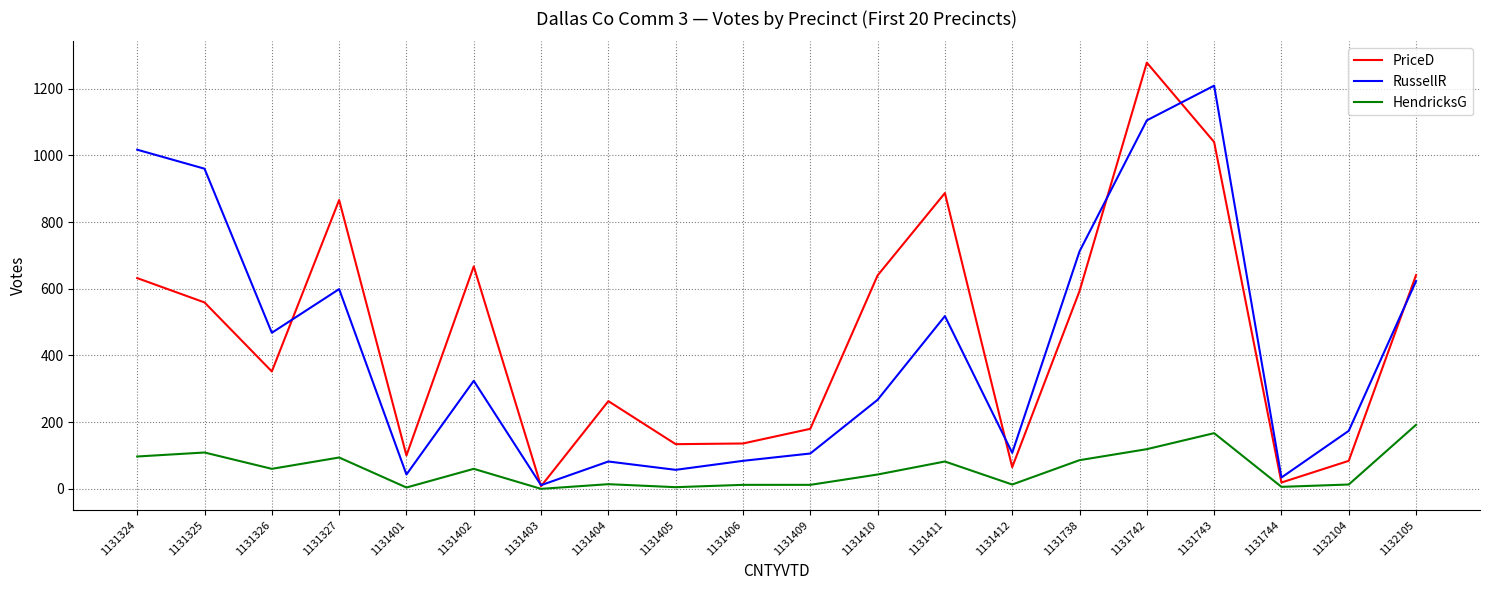

Which series has the widest spread of values?

PriceD